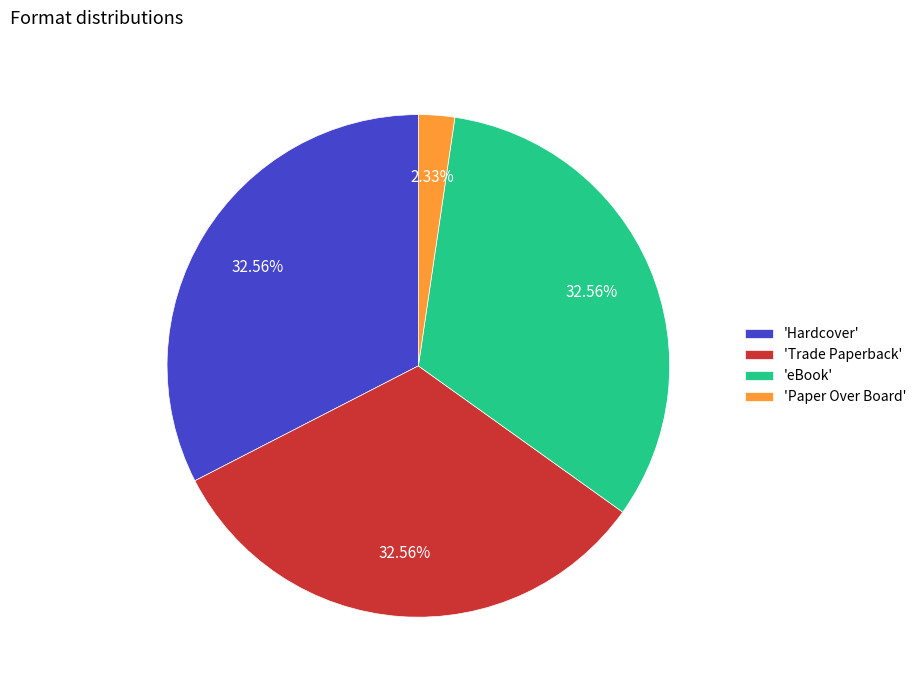

Which category has the smallest portion of the pie?

'Paper Over Board'